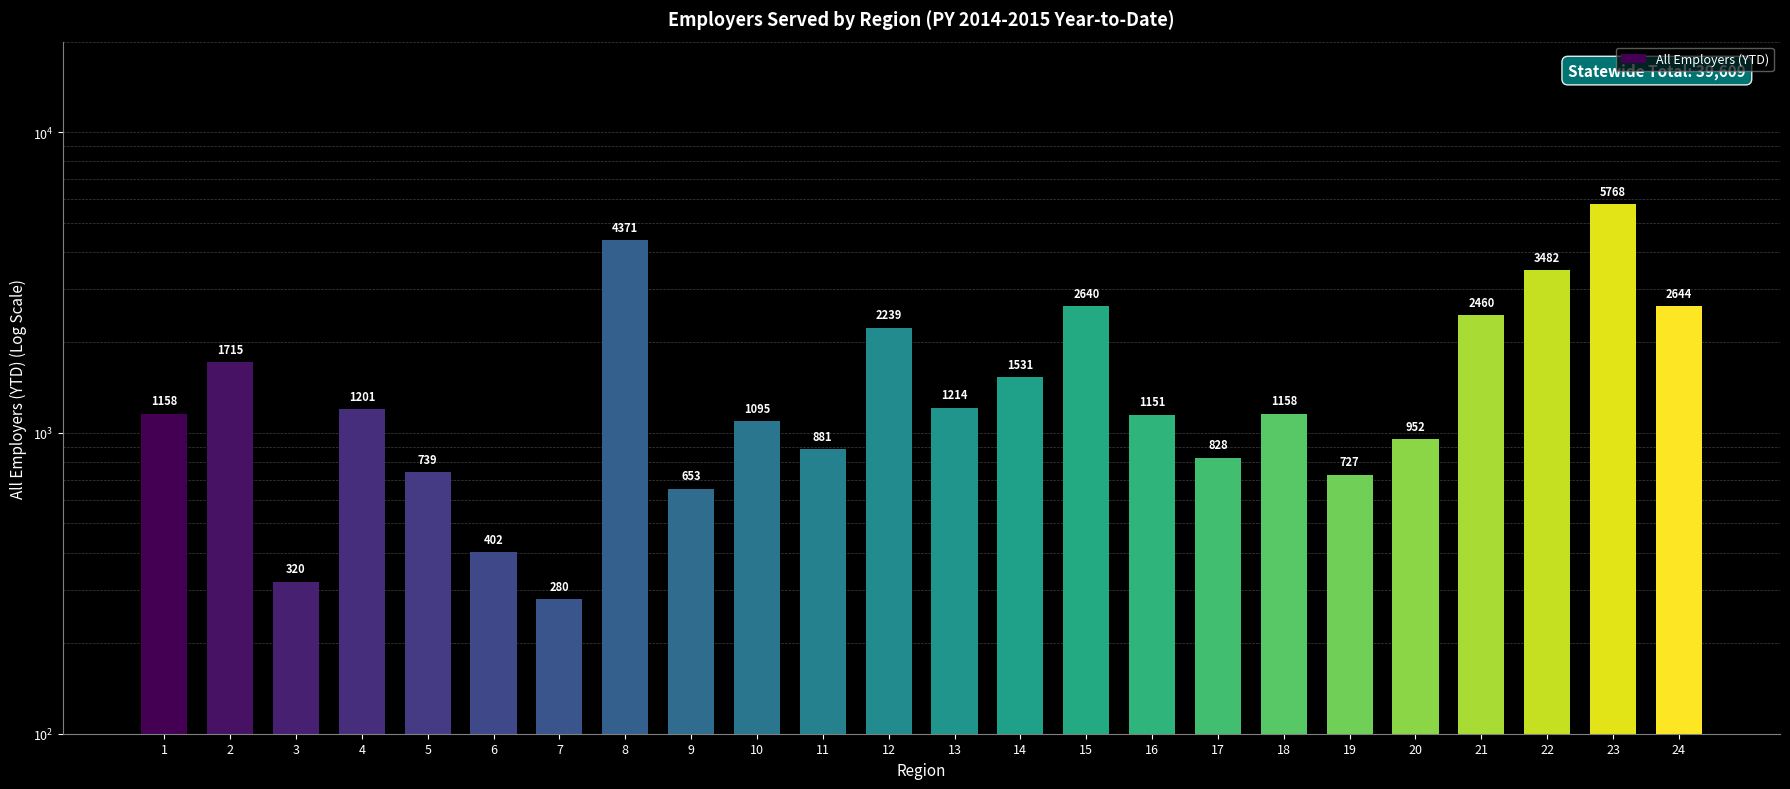

What is the change in value from 12 to 17?

-1411